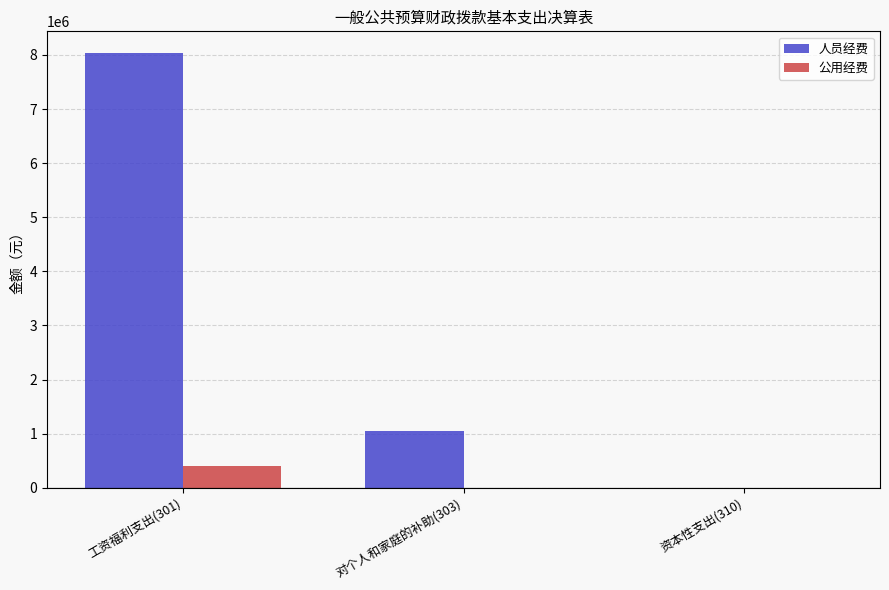

Where is 人员经费 nearest to the value 4017312?

对个人和家庭的补助(303)